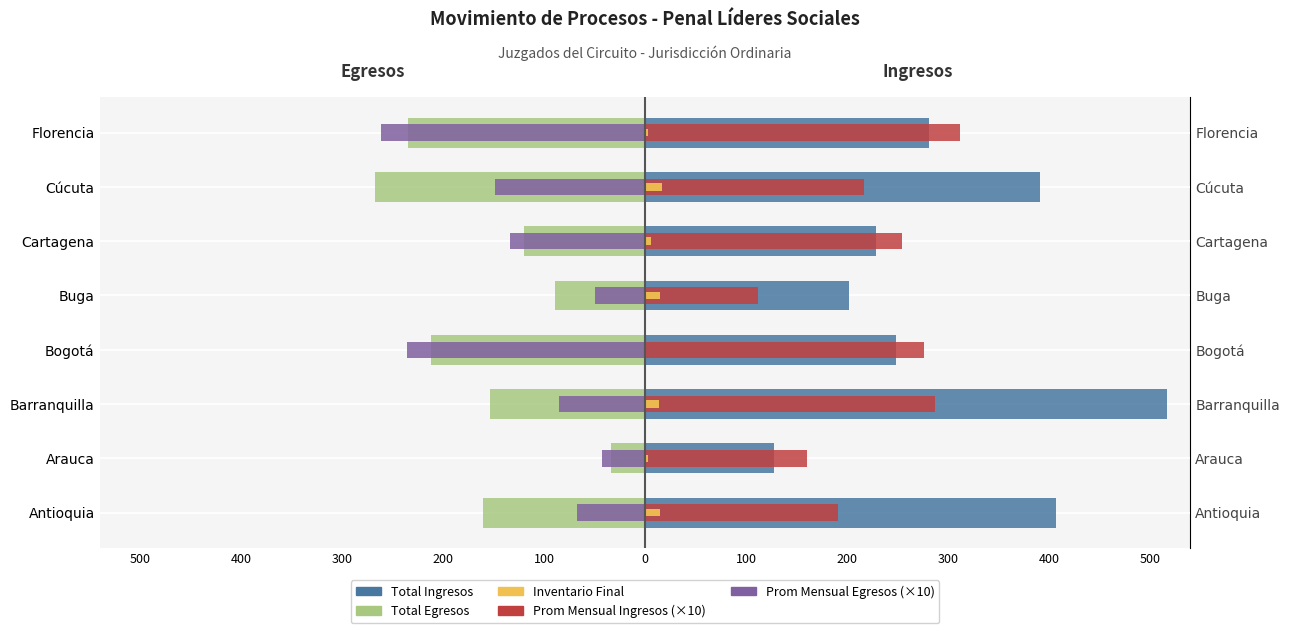

Which series has the largest total across all categories?

Total Ingresos